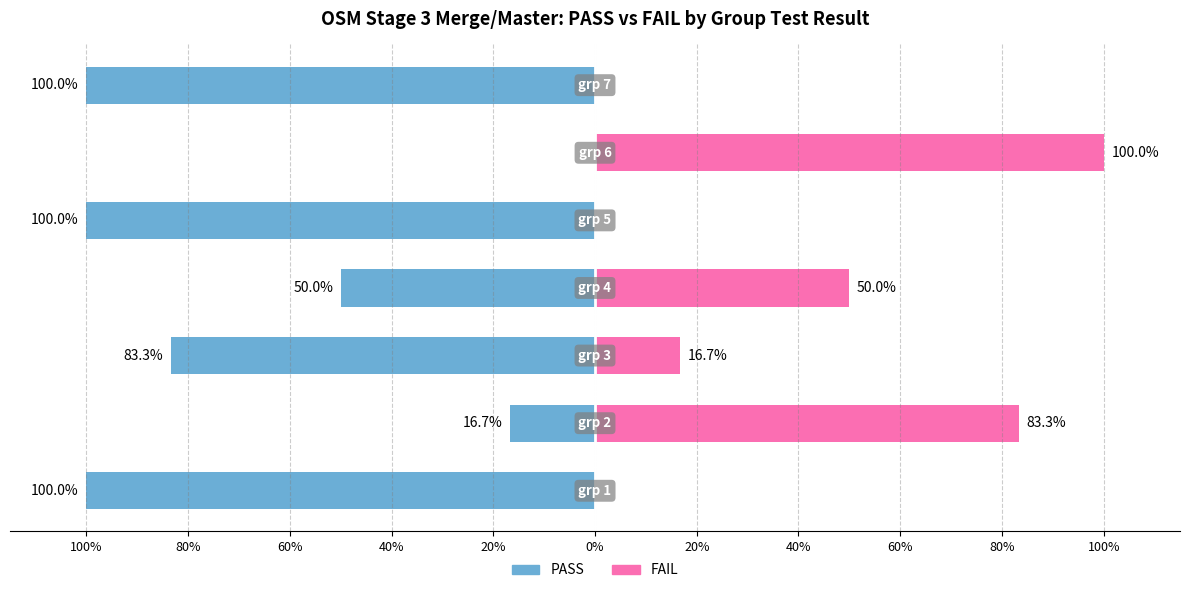

How many bars are there in total?

14